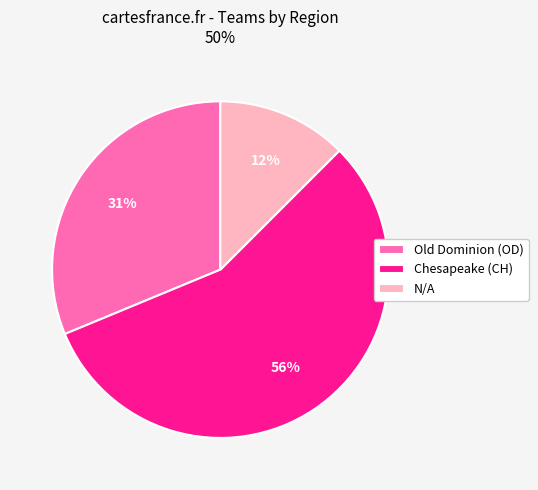

Between Old Dominion (OD) and N/A, which is larger?

Old Dominion (OD)